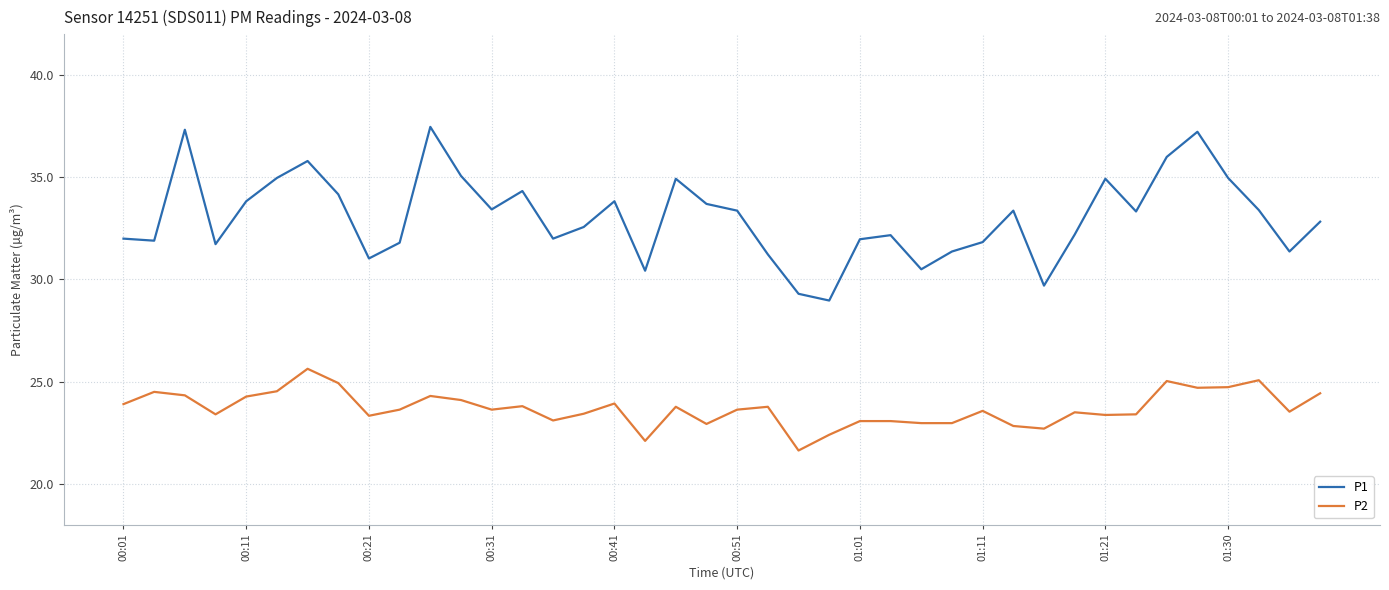

What is the sum of all P1 values?

1322.4